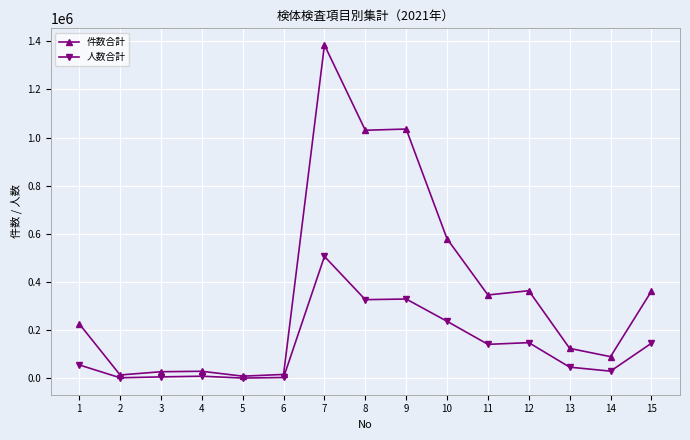

What are all the series names shown in the legend?

件数合計, 人数合計